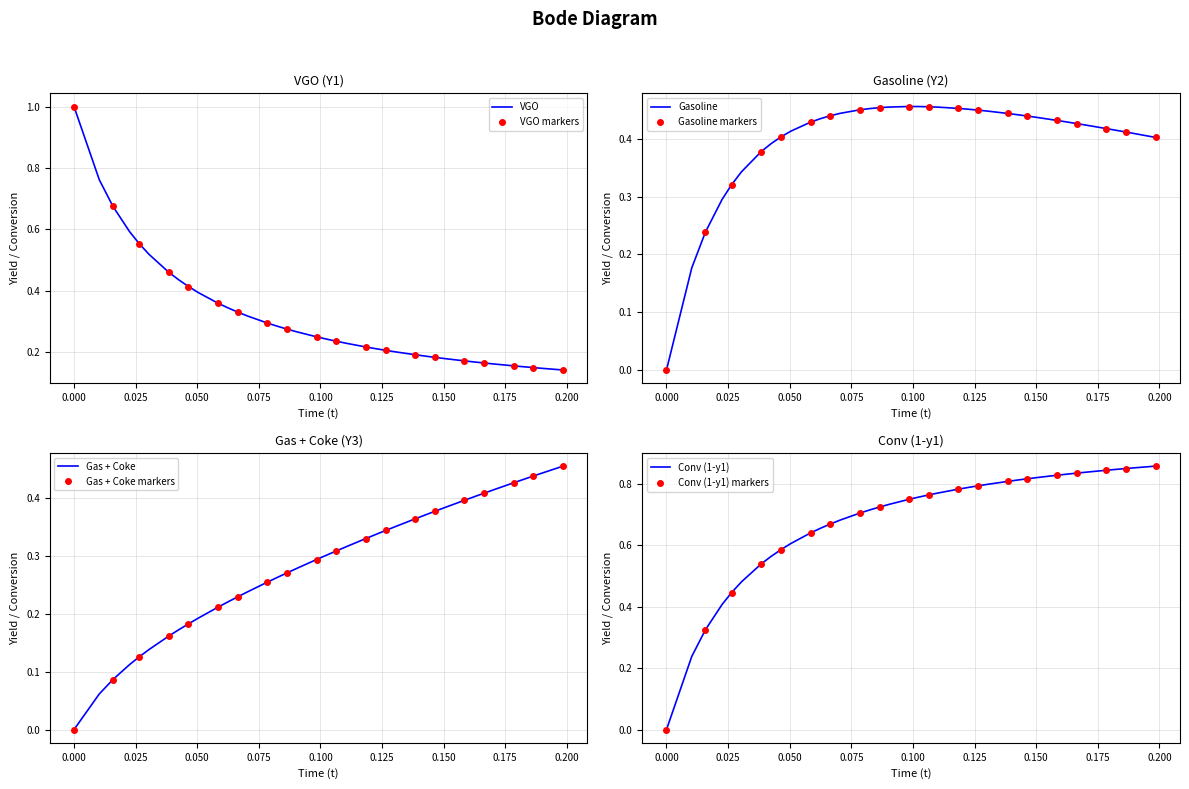

What is the maximum value for VGO?

1.0